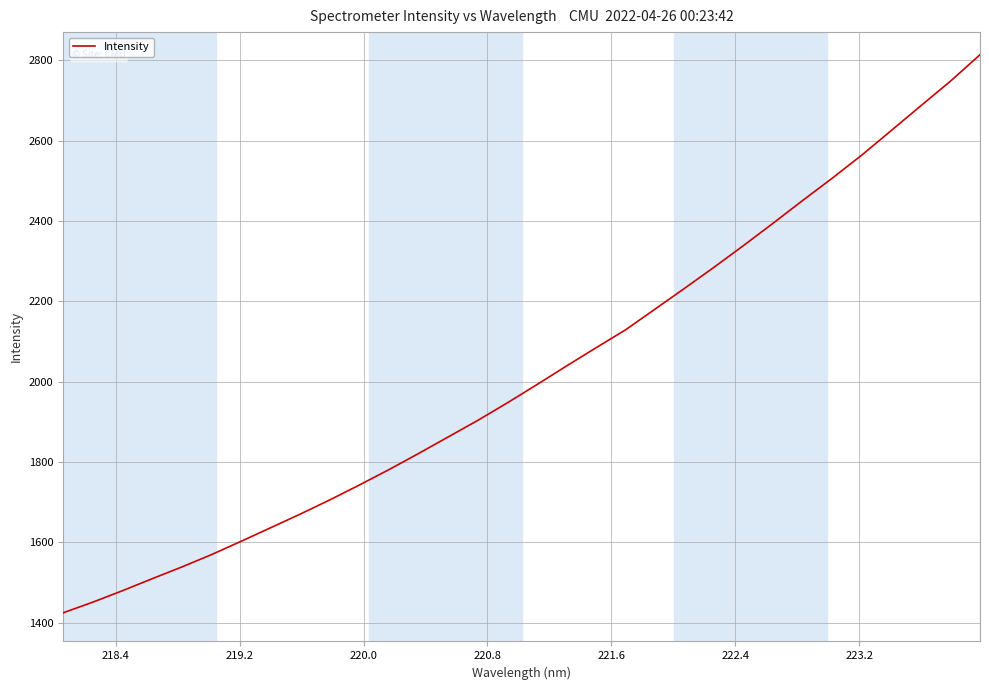

What is the minimum value shown in the chart?

1424.2